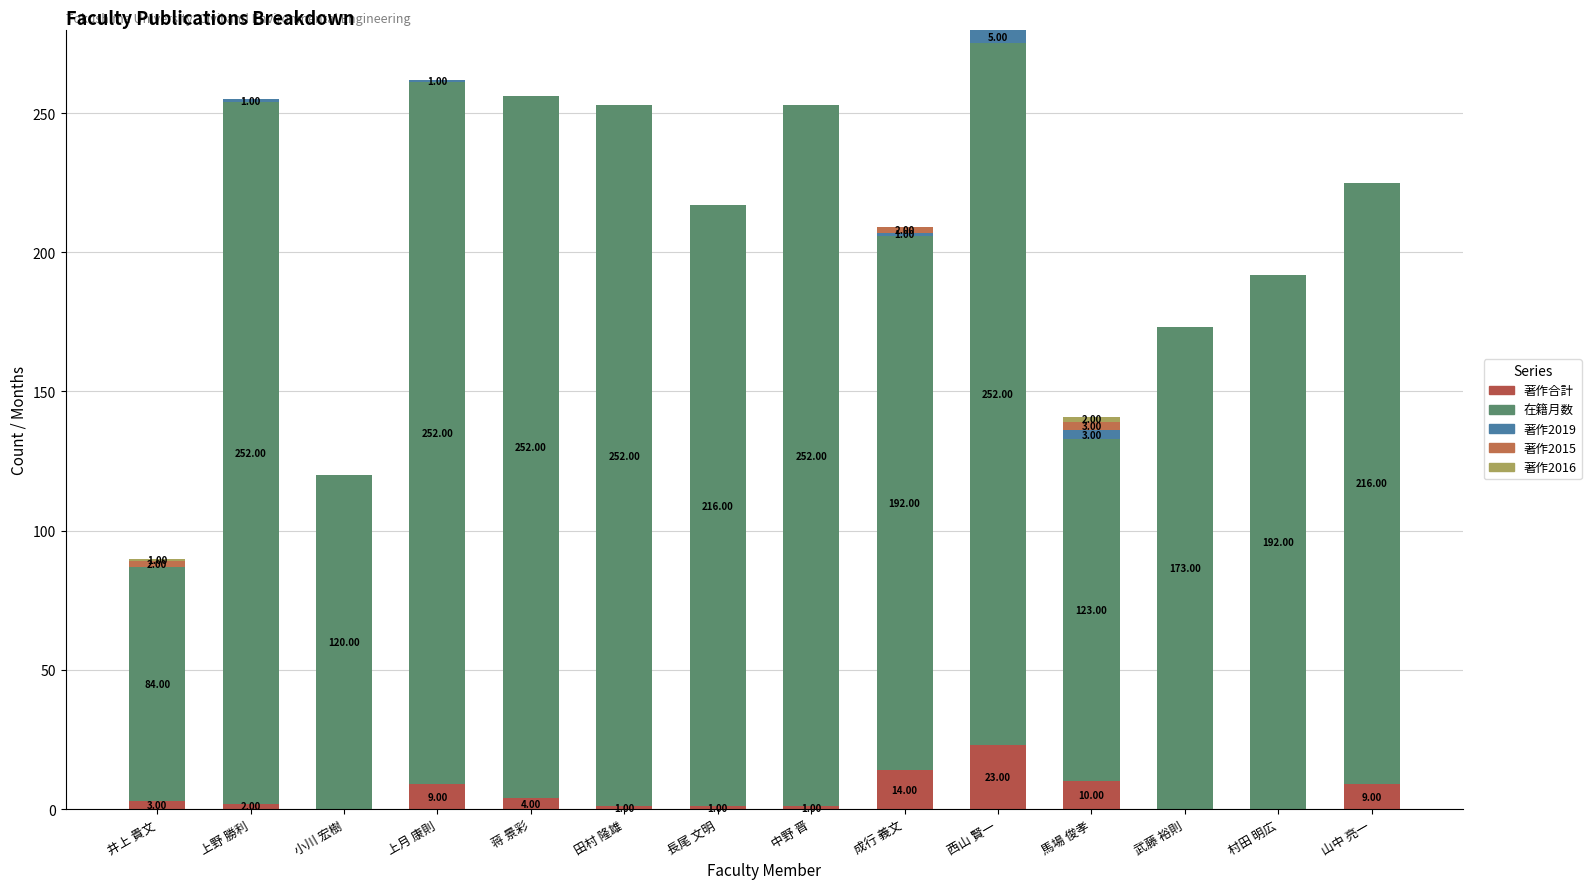

Count the number of data series in this chart.

5